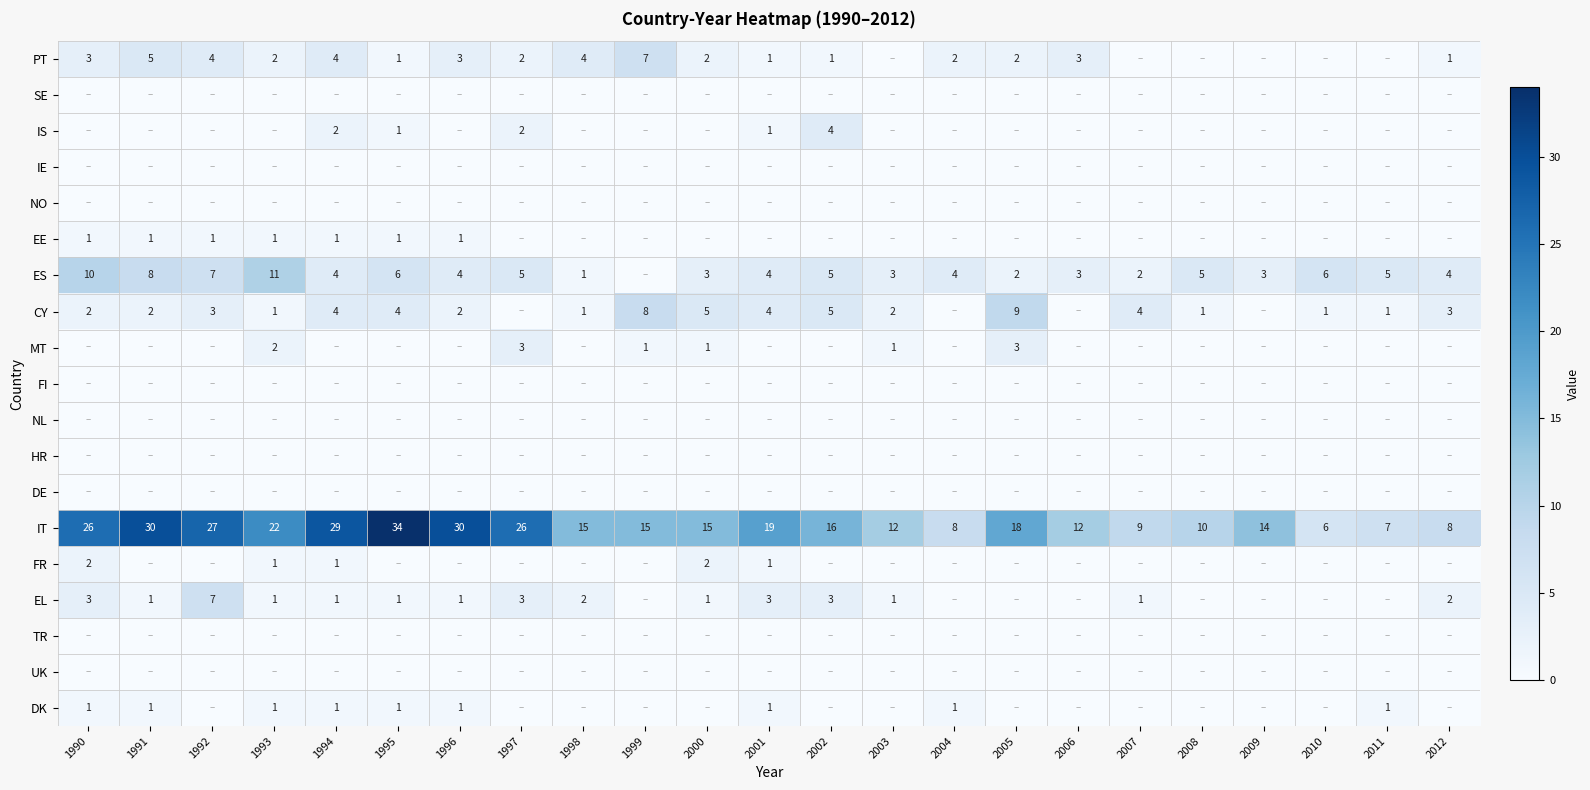

What is the difference between the second highest and second lowest values in the IT series?

23